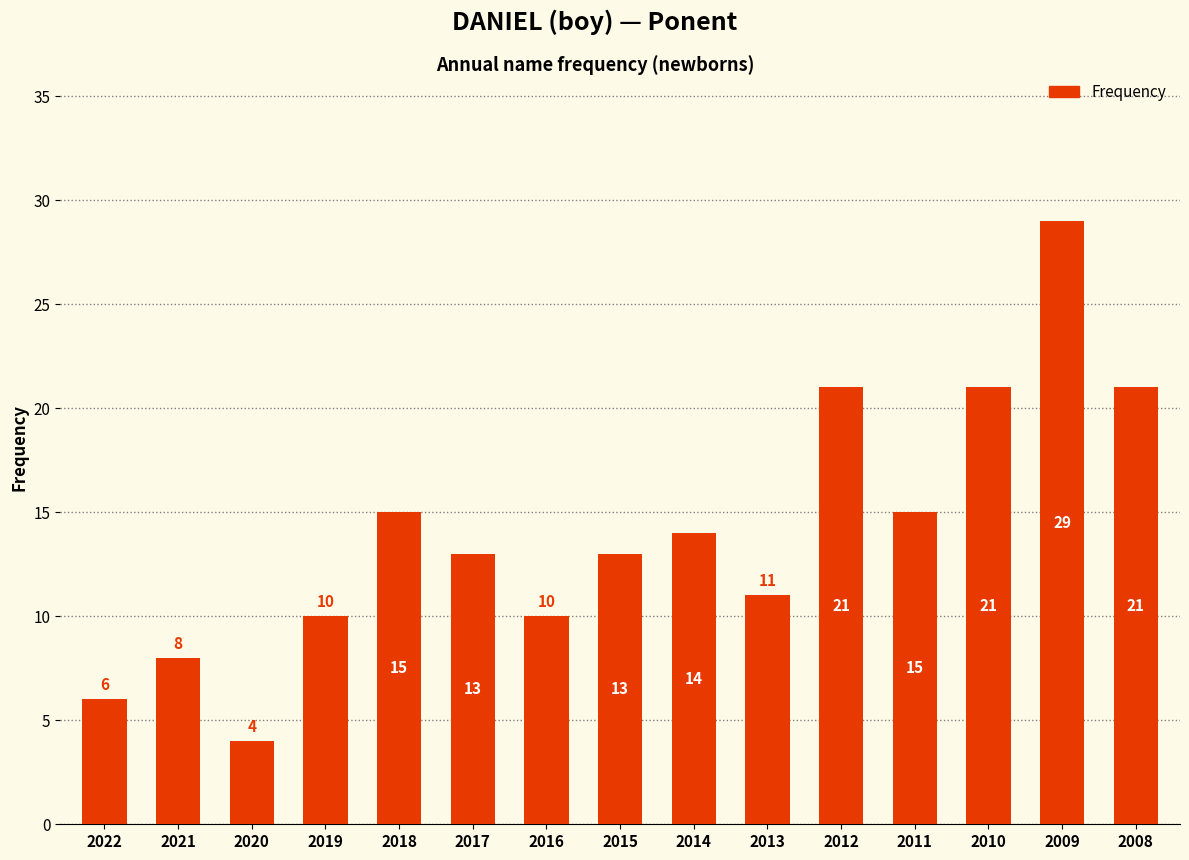

How many values are below 13?

6